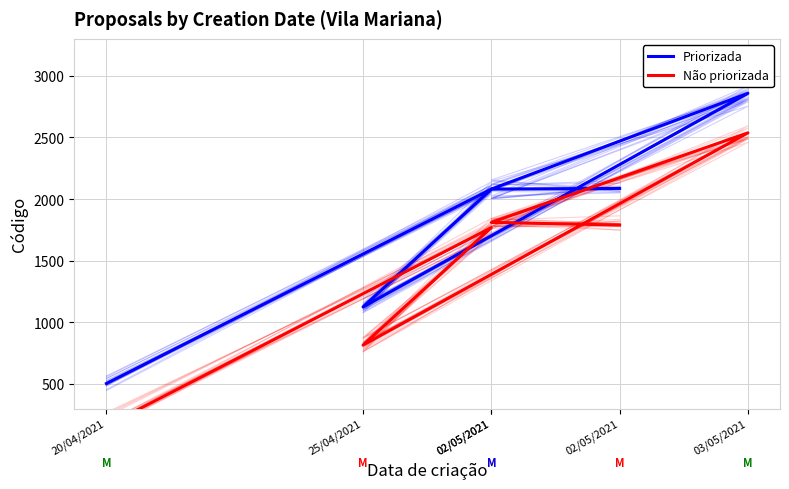

Where is the first local minimum for Não priorizada?

25/04/2021